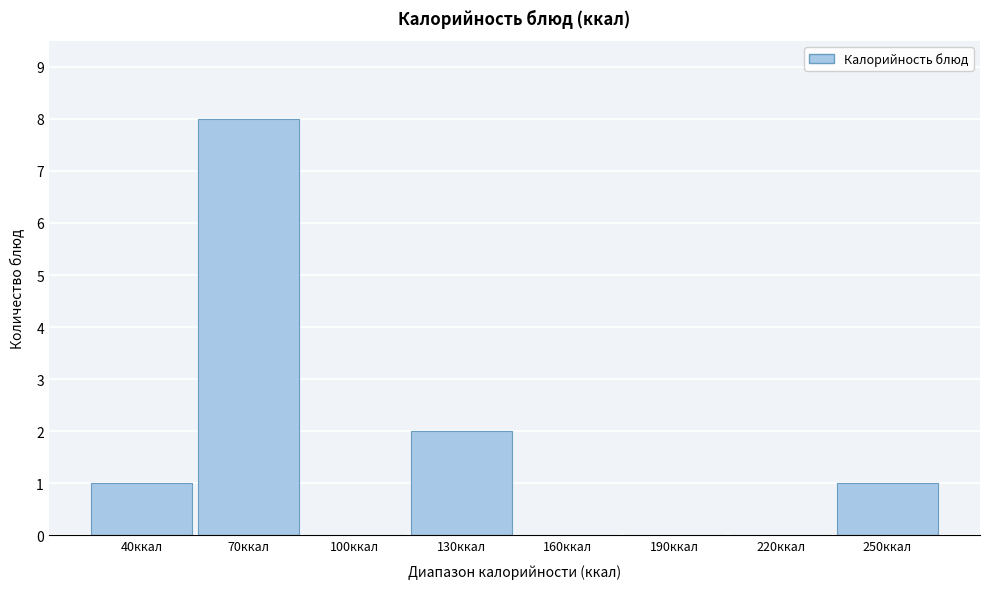

Reading left to right, extract all data points from this chart.

40ккал=1	70ккал=8	100ккал=0	130ккал=2	160ккал=0	190ккал=0	220ккал=0	250ккал=1